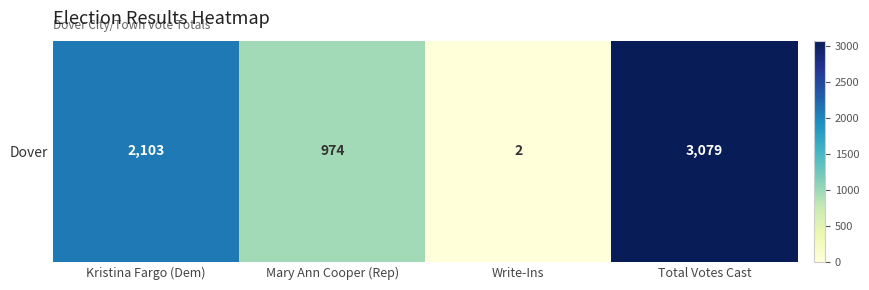

Between Kristina Fargo (Dem) and Total Votes Cast, which is larger?

Total Votes Cast